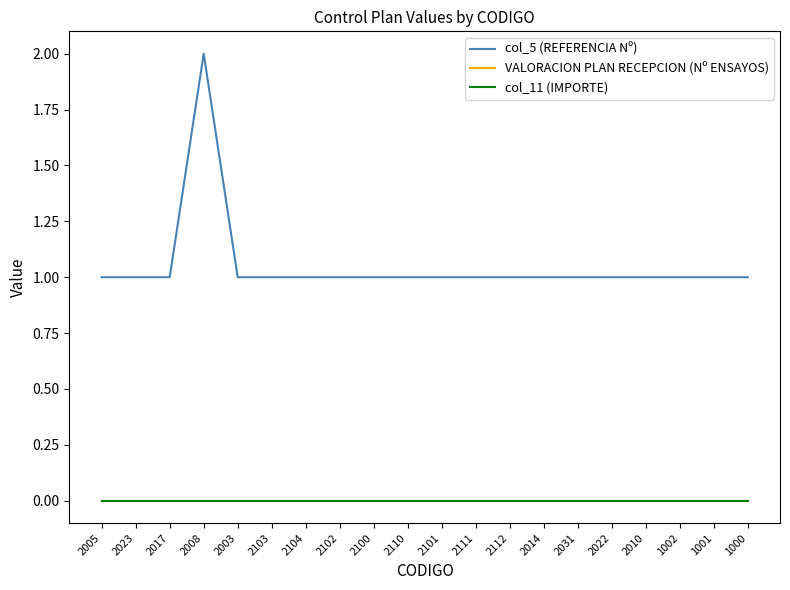

How many lines are shown in the chart?

3